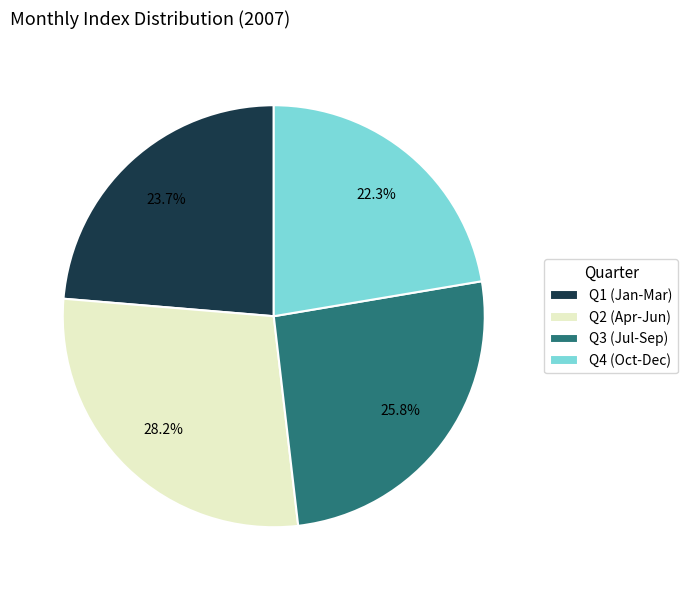

What is the ratio of the value at Q3 (Jul-Sep) to the value at Q1 (Jan-Mar)?

1.1